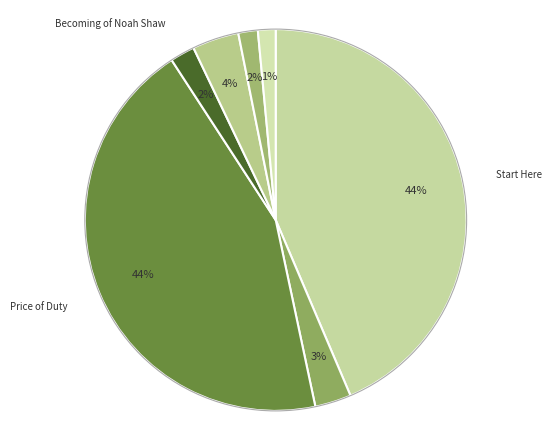

Does any single category account for the majority?

No